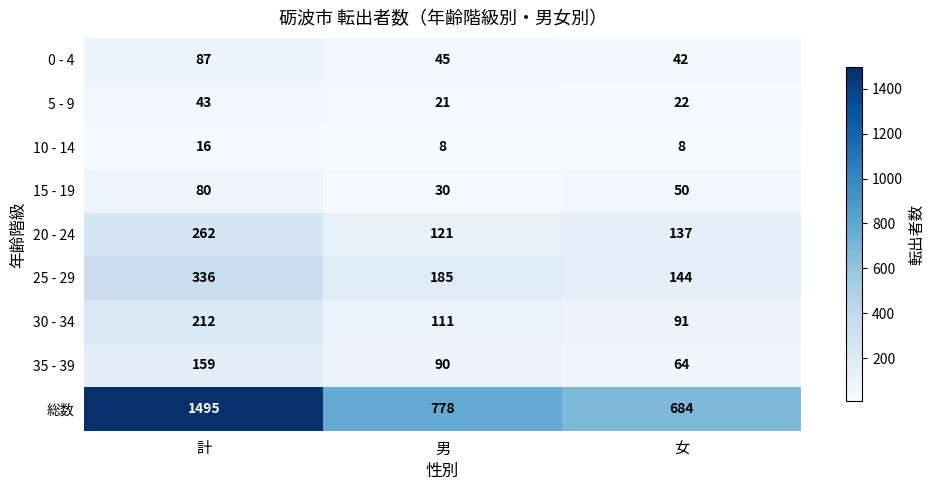

Rank the series by their maximum value, from lowest to highest.

10 - 14, 5 - 9, 15 - 19, 0 - 4, 35 - 39, 30 - 34, 20 - 24, 25 - 29, 総数